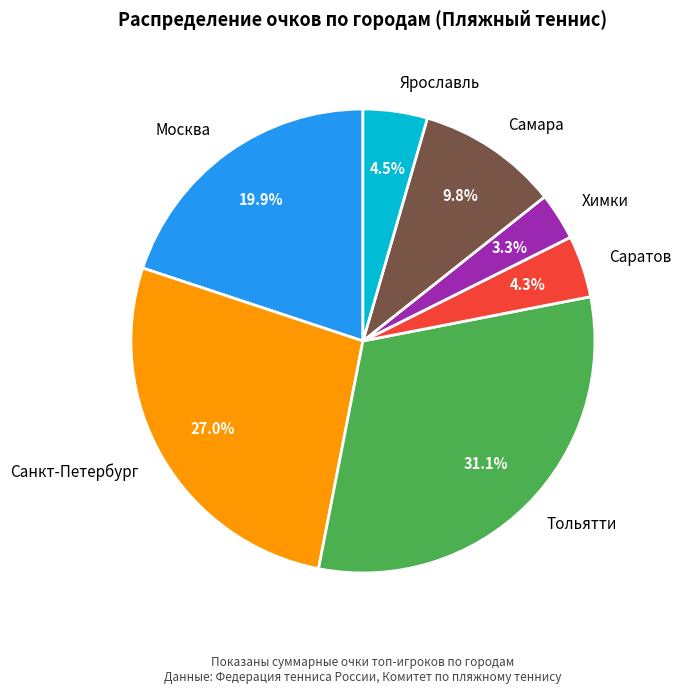

How much of the chart is everything except Саратов?

95.7%